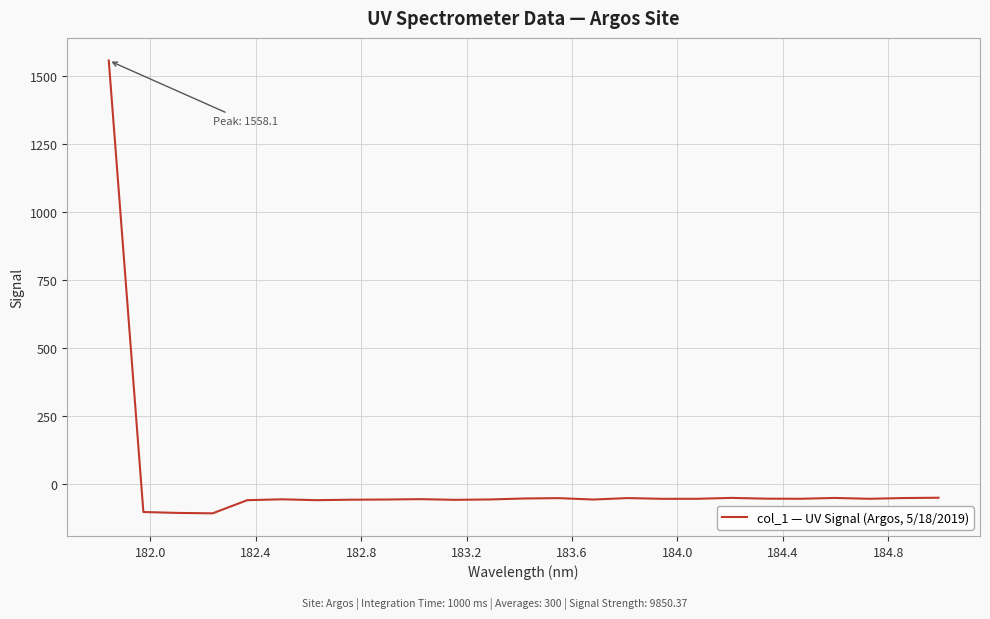

What is the difference between the maximum and minimum values?

1665.3